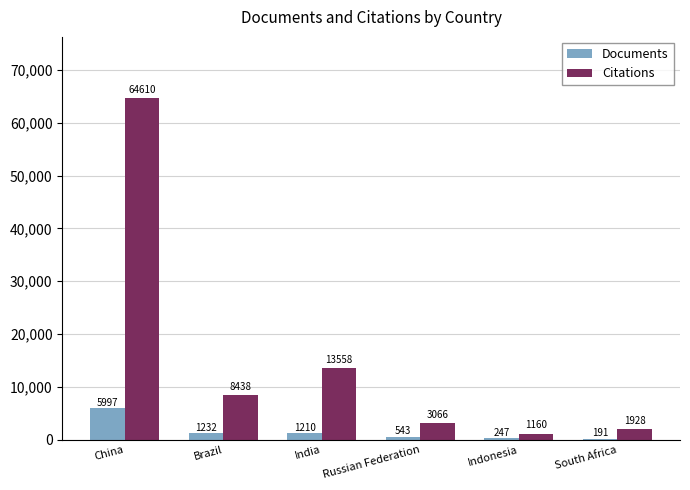

Which series changed the most between Brazil and Indonesia?

Citations